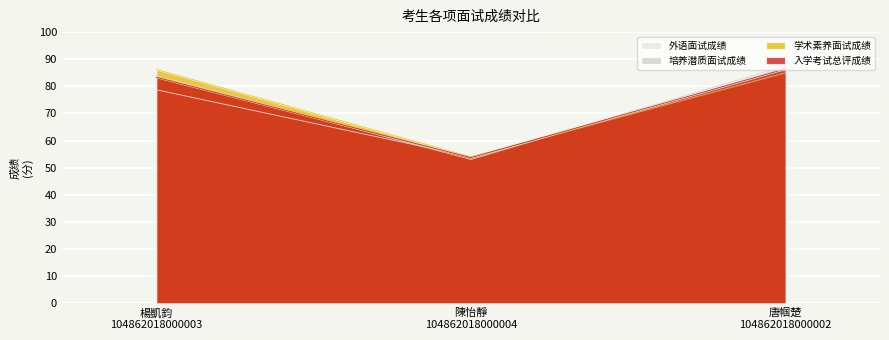

What is the difference between the maximum and second lowest values in the 学术素养面试成绩 series?

1.2